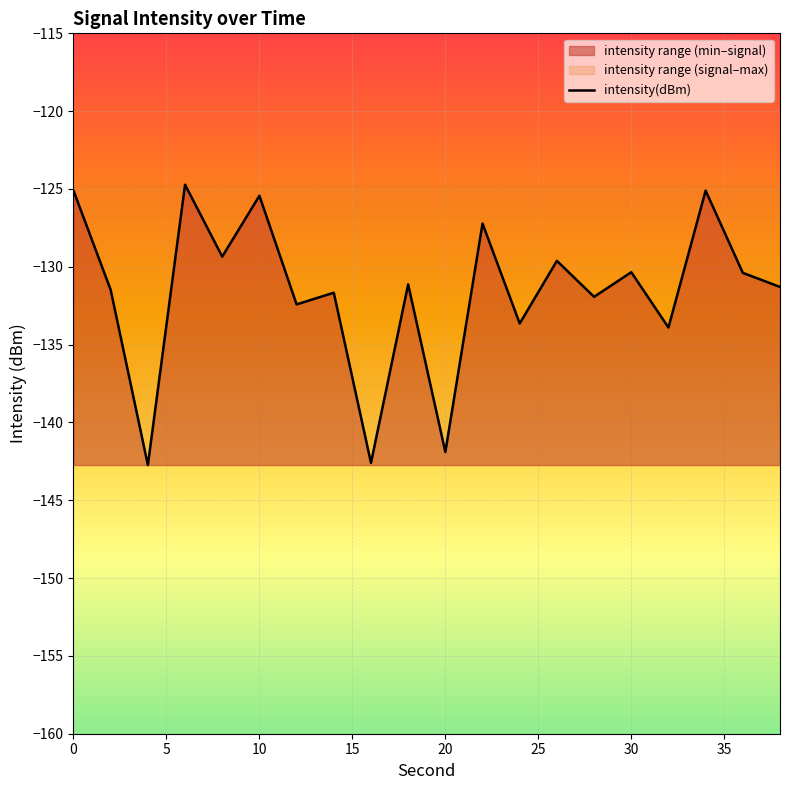

What is the average value?

-131.6